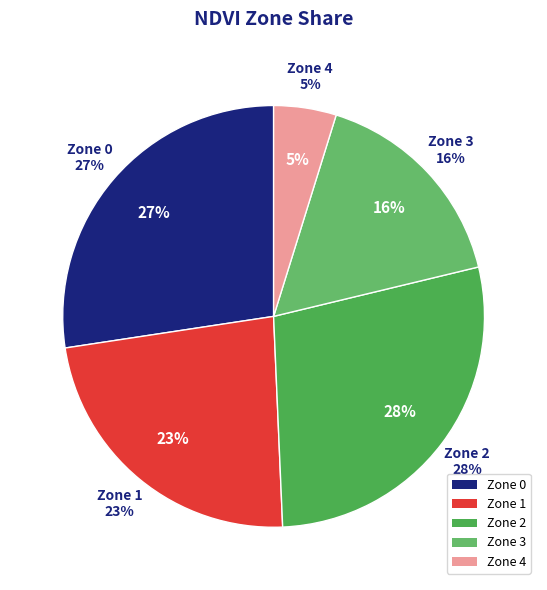

Rank the categories by value from highest to lowest.

2, 0, 1, 3, 4